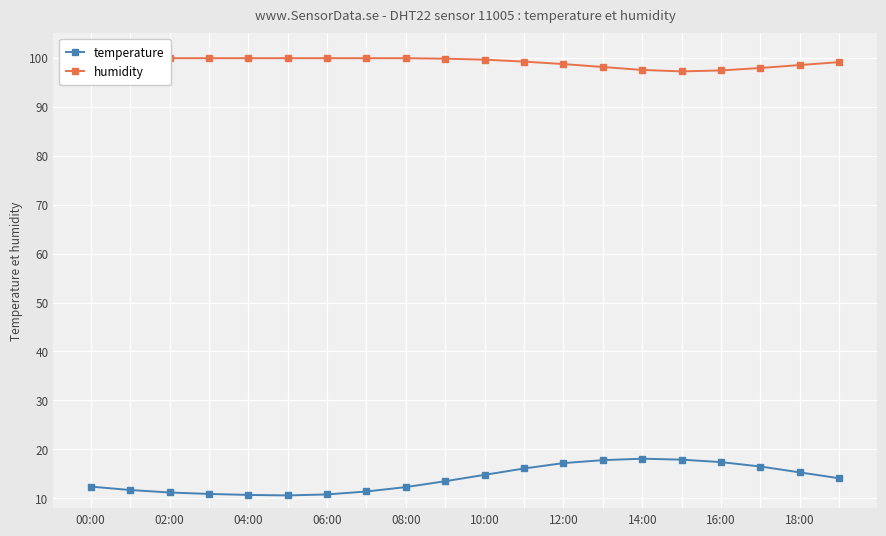

True or false: temperature and humidity cross at least once.

False